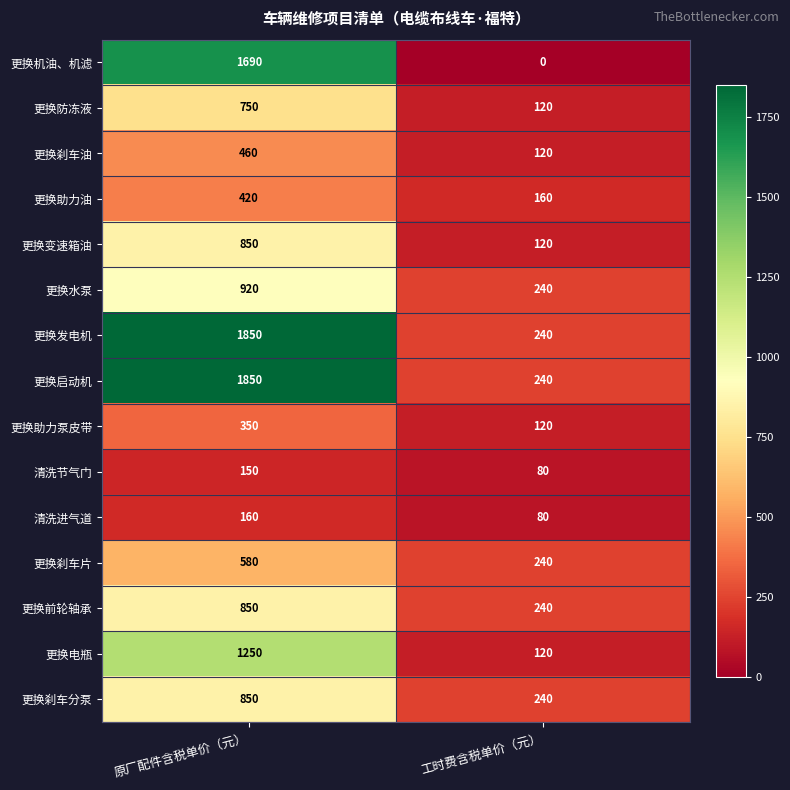

Between 原厂配件含税单价（元） and 工时费含税单价（元）, which series saw the biggest shift?

更换机油、机滤